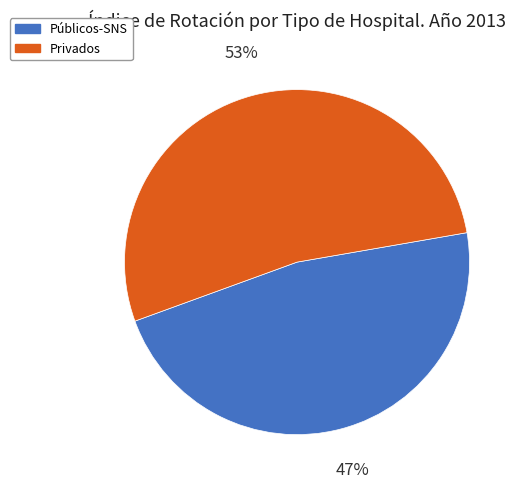

What is the ratio of the value at Privados to the value at Públicos-SNS?

1.1